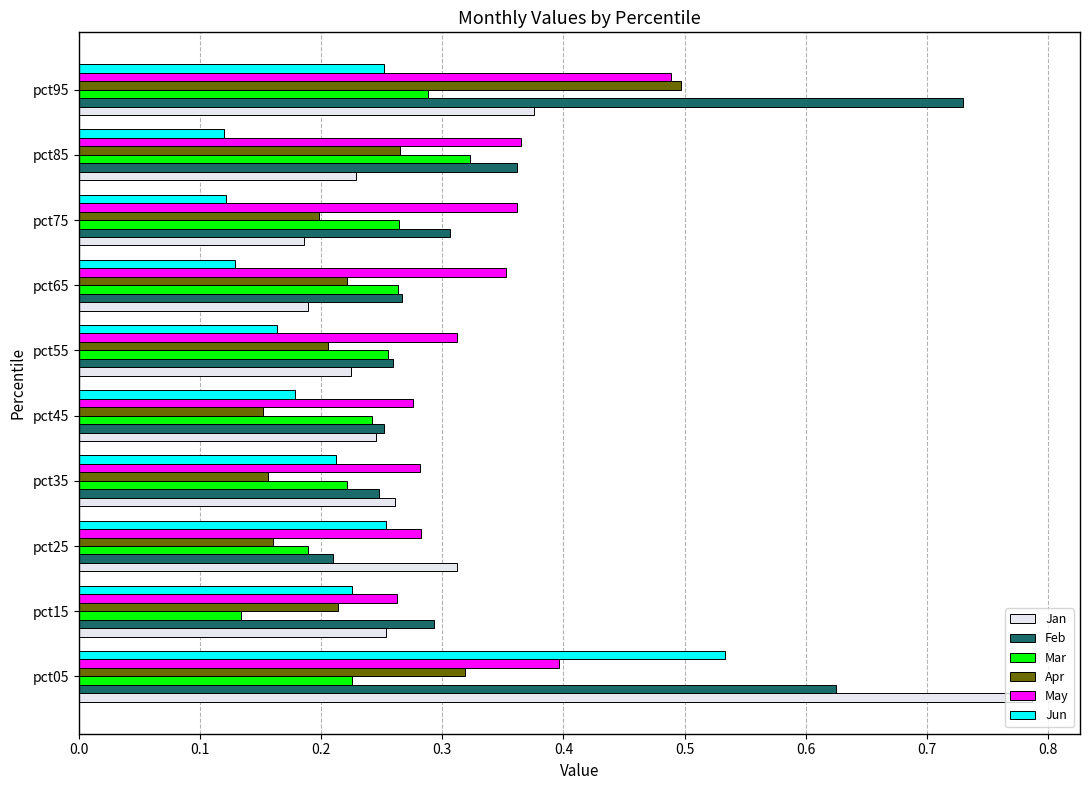

At which label does Feb reach its minimum?

pct25